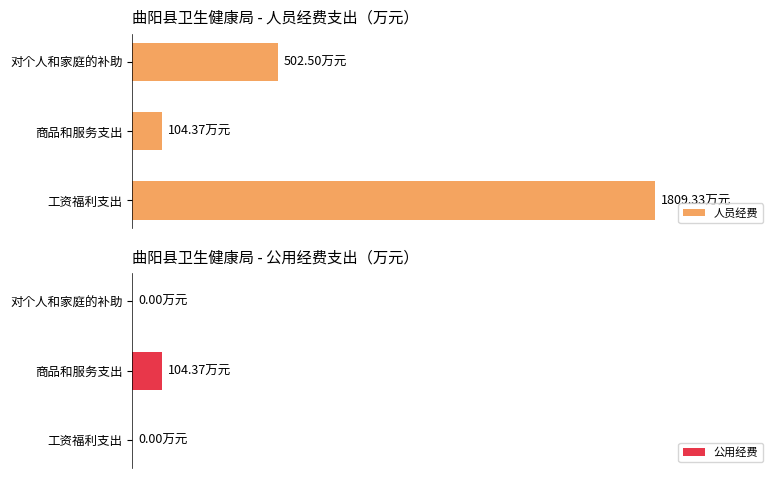

Rank the series at 商品和服务支出 from lowest to highest value.

人员经费, 公用经费